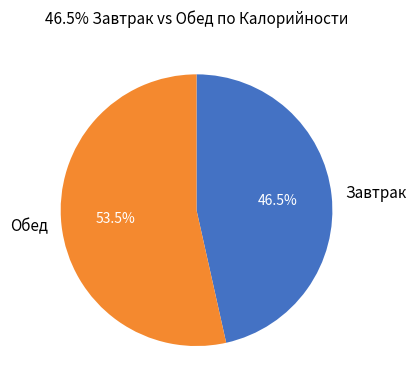

What is the majority slice?

Обед